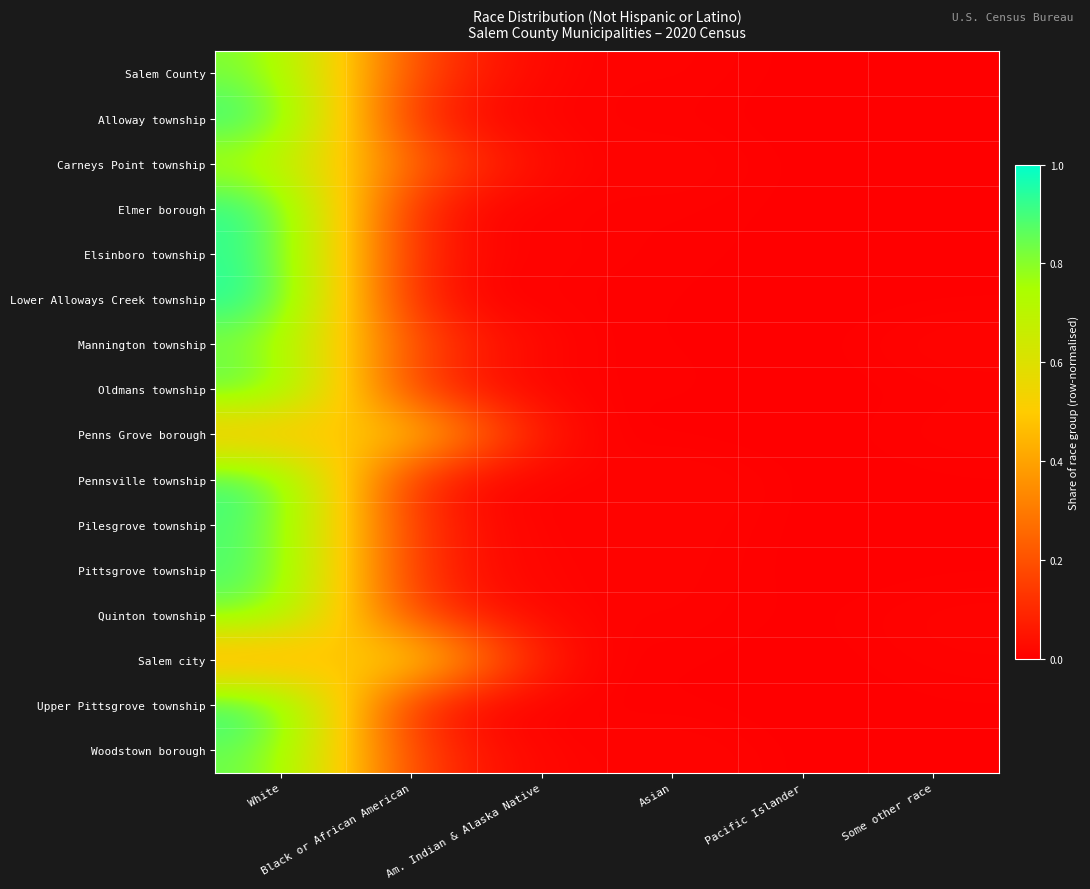

Reading left to right, extract all data points from this chart.

Salem County: White=0.8	Black or African American=0.1	Am. Indian & Alaska Native=0.0	Asian=0.0	Pacific Islander=0.0	Some other race=0.0
Alloway township: White=1.0	Black or African American=0.0	Am. Indian & Alaska Native=0.0	Asian=0.0	Pacific Islander=0.0	Some other race=0.0
Carneys Point township: White=0.7	Black or African American=0.2	Am. Indian & Alaska Native=0.0	Asian=0.0	Pacific Islander=0.0	Some other race=0.0
Elmer borough: White=1.0	Black or African American=0.0	Am. Indian & Alaska Native=0.0	Asian=0.0	Pacific Islander=0.0	Some other race=0.0
Elsinboro township: White=0.9	Black or African American=0.0	Am. Indian & Alaska Native=0.0	Asian=0.0	Pacific Islander=0.0	Some other race=0.0
Lower Alloways Creek township: White=1.0	Black or African American=0.0	Am. Indian & Alaska Native=0.0	Asian=0.0	Pacific Islander=0.0	Some other race=0.0
Mannington township: White=0.8	Black or African American=0.2	Am. Indian & Alaska Native=0.0	Asian=0.0	Pacific Islander=0.0	Some other race=0.0
Oldmans township: White=0.9	Black or African American=0.1	Am. Indian & Alaska Native=0.0	Asian=0.0	Pacific Islander=0.0	Some other race=0.0
Penns Grove borough: White=0.4	Black or African American=0.6	Am. Indian & Alaska Native=0.0	Asian=0.0	Pacific Islander=0.0	Some other race=0.0
Pennsville township: White=0.9	Black or African American=0.0	Am. Indian & Alaska Native=0.0	Asian=0.0	Pacific Islander=0.0	Some other race=0.0
Pilesgrove township: White=0.9	Black or African American=0.1	Am. Indian & Alaska Native=0.0	Asian=0.0	Pacific Islander=0.0	Some other race=0.0
Pittsgrove township: White=0.9	Black or African American=0.1	Am. Indian & Alaska Native=0.0	Asian=0.0	Pacific Islander=0.0	Some other race=0.0
Quinton township: White=0.9	Black or African American=0.1	Am. Indian & Alaska Native=0.0	Asian=0.0	Pacific Islander=0.0	Some other race=0.0
Salem city: White=0.3	Black or African American=0.7	Am. Indian & Alaska Native=0.0	Asian=0.0	Pacific Islander=0.0	Some other race=0.0
Upper Pittsgrove township: White=1.0	Black or African American=0.0	Am. Indian & Alaska Native=0.0	Asian=0.0	Pacific Islander=0.0	Some other race=0.0
Woodstown borough: White=0.9	Black or African American=0.1	Am. Indian & Alaska Native=0.0	Asian=0.0	Pacific Islander=0.0	Some other race=0.0